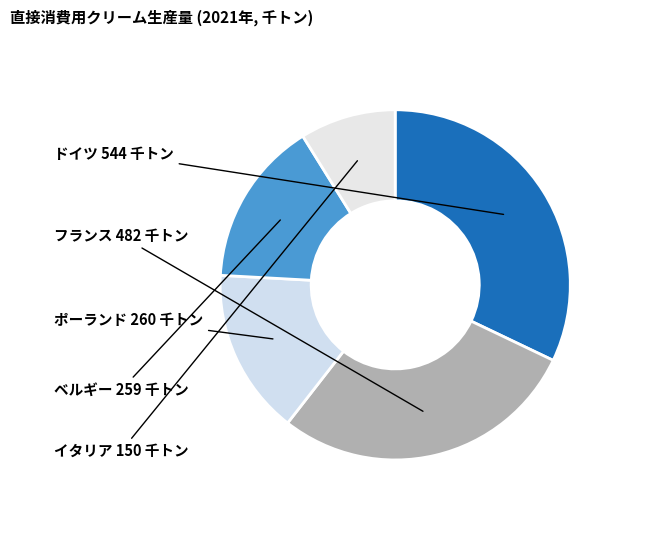

How many segments does this pie chart have?

5